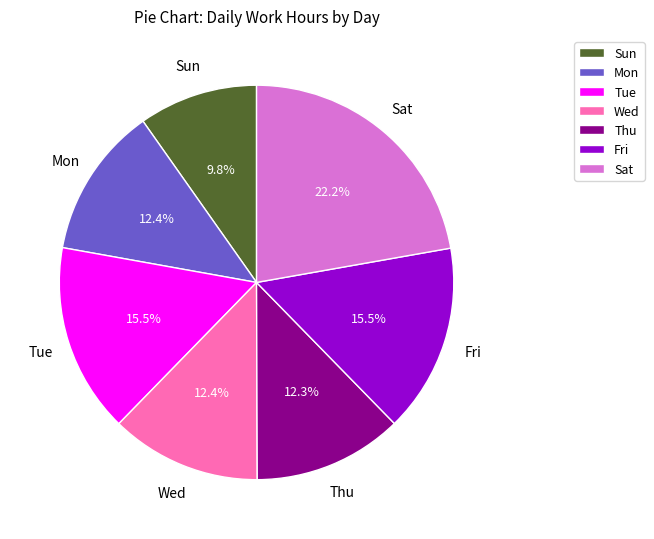

Is the sum of Mon and Sat greater than half?

No